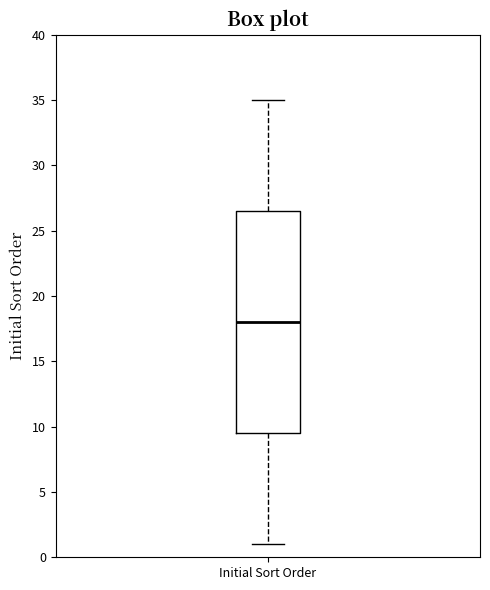

Transcribe this box plot: give where the median line is, the range the box spans, and where the two whiskers end, as read against the y-axis. The values are not printed on the chart, so give them approximately, as read against the axis.

median 18.0, box 9.5 to 26.5, whiskers 1.0 to 35.0